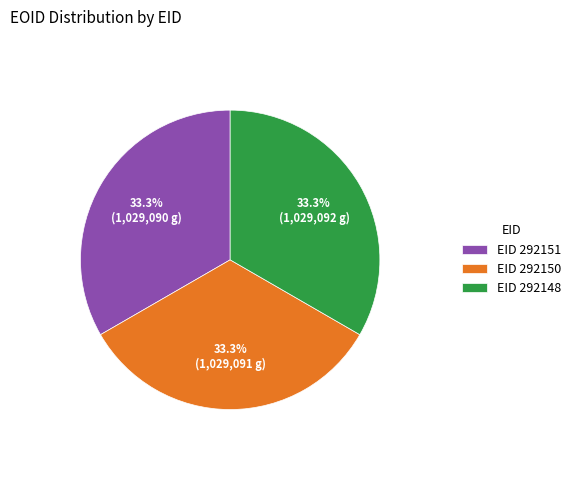

Approximately how many times larger is the value at EID 292151 compared to EID 292148?

1.0